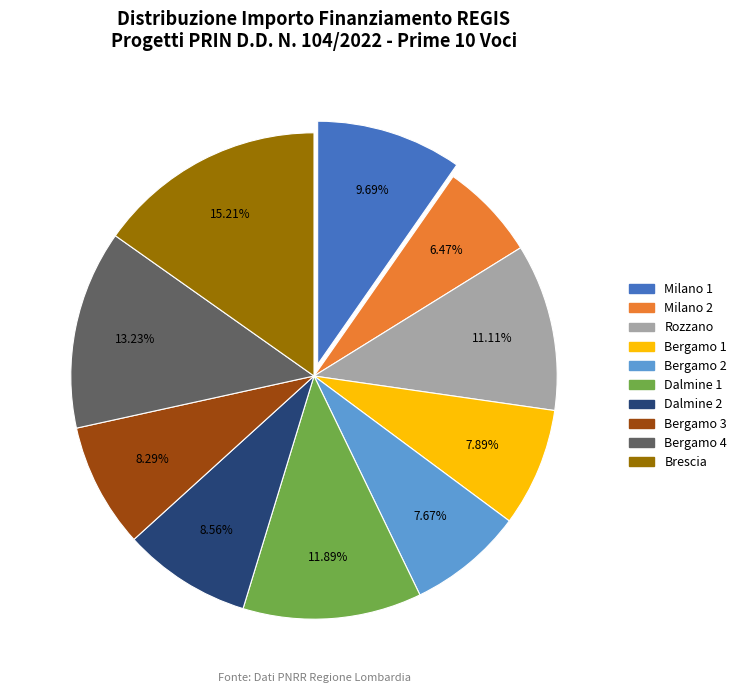

How many slices are in this pie chart?

10